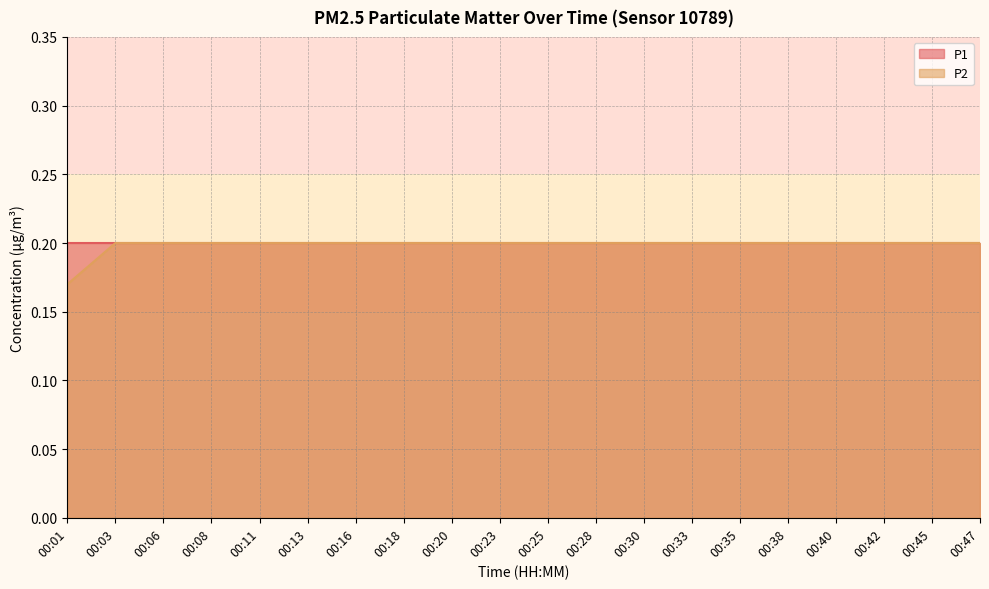

At which category does the chart reach its peak across all series?

00:03